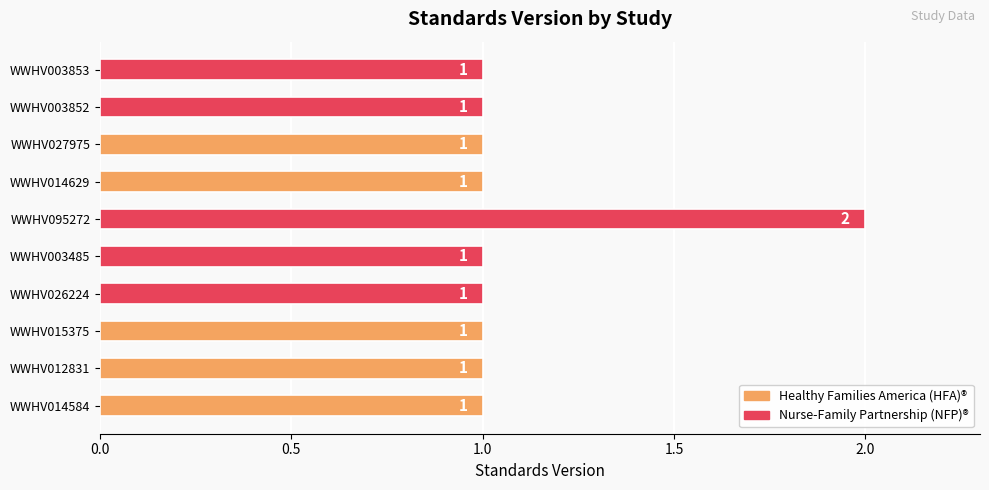

Approximately how many times larger is the value at WWHV003852 compared to WWHV027975?

1.0